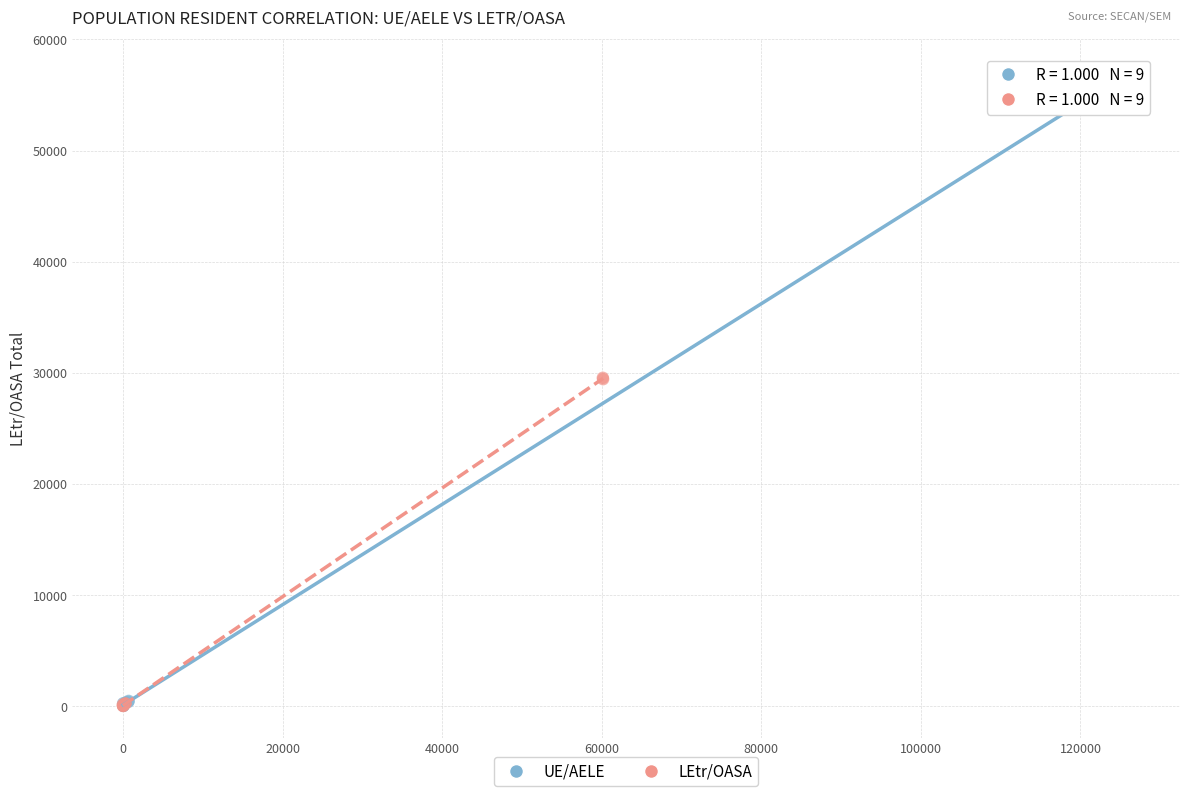

Which series has the largest Y range (max minus min)?

UE/AELE